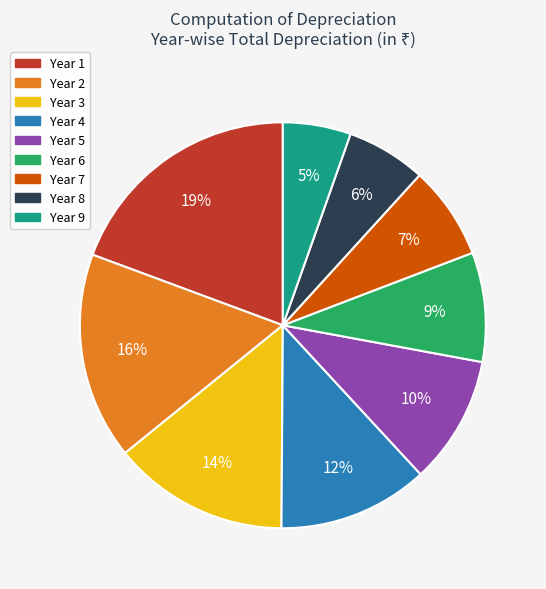

Is it true that Year 9 is 5% of the pie?

True